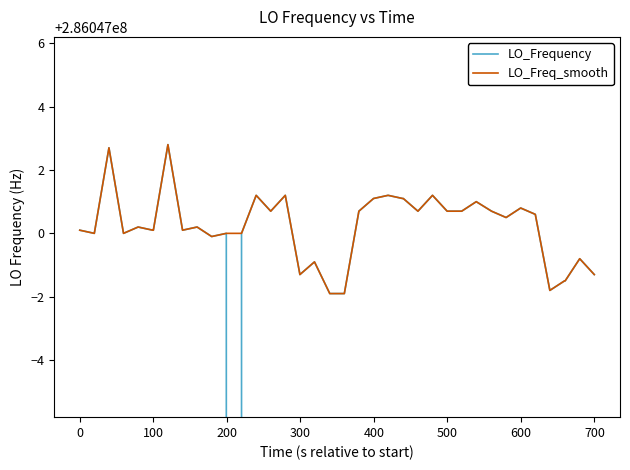

True or false: LO_Frequency has more than 2 points higher than both neighbors.

True